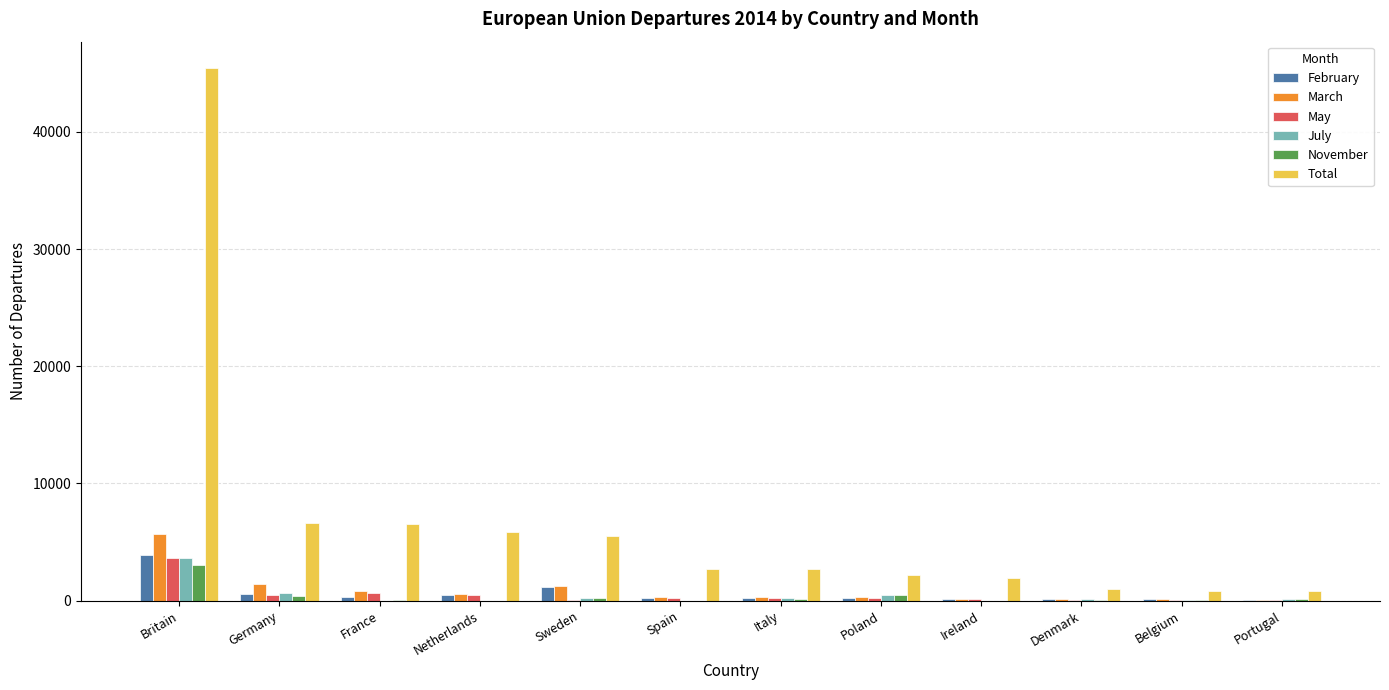

What is the sum of all November values?

4603